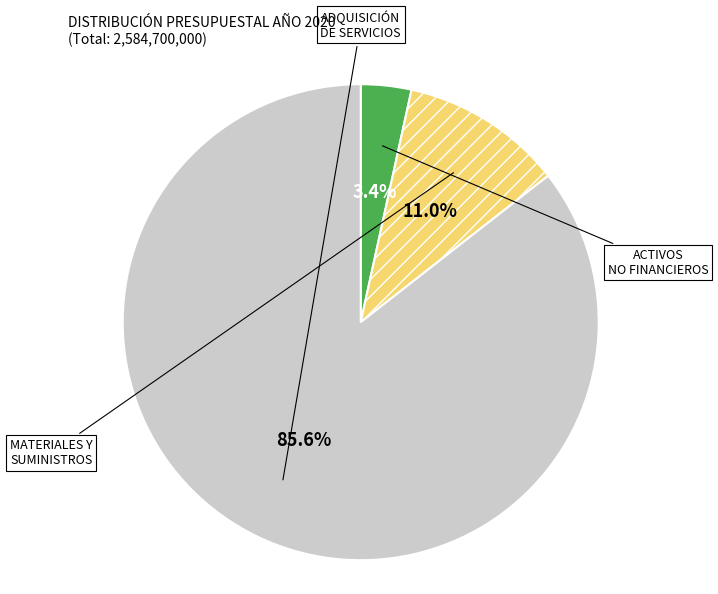

To the nearest percent, what is the average slice percentage?

33%